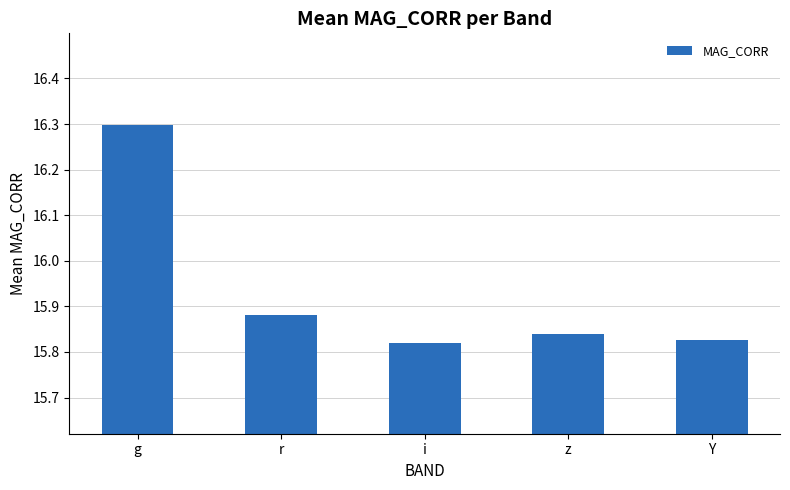

What is the difference between the maximum and second lowest values?

0.5